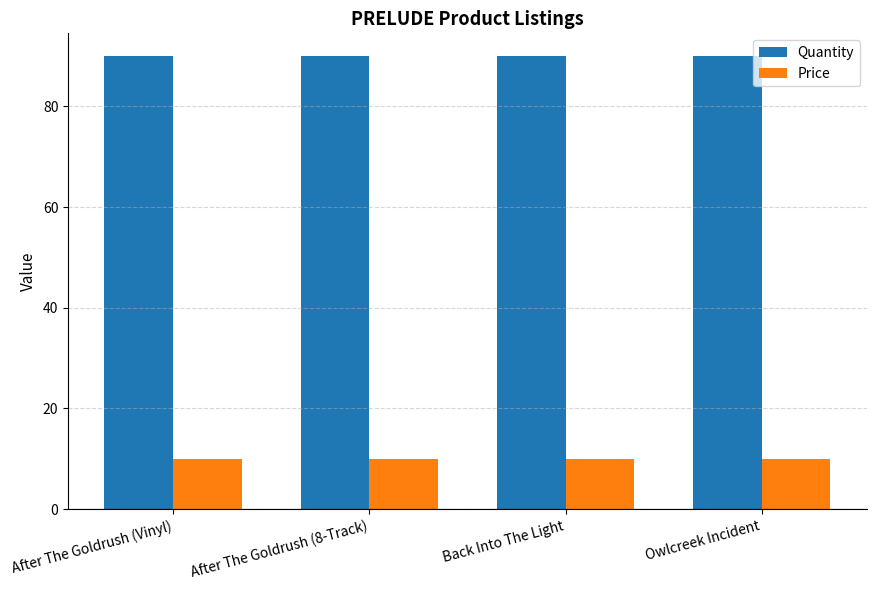

What is the label of the 3rd bar from the right?

After The Goldrush (8-Track)